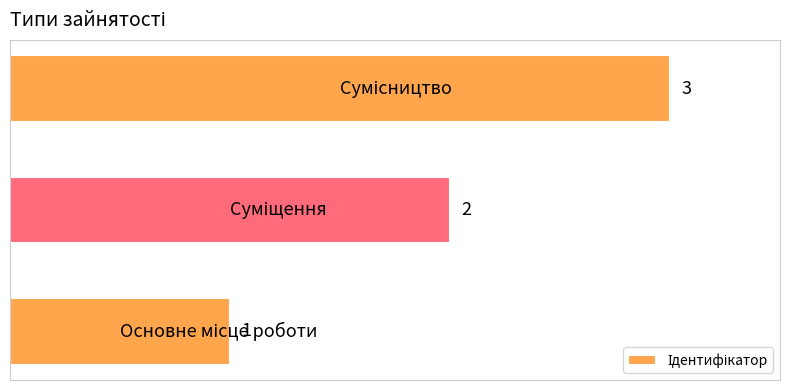

What is the maximum value shown in the chart?

3